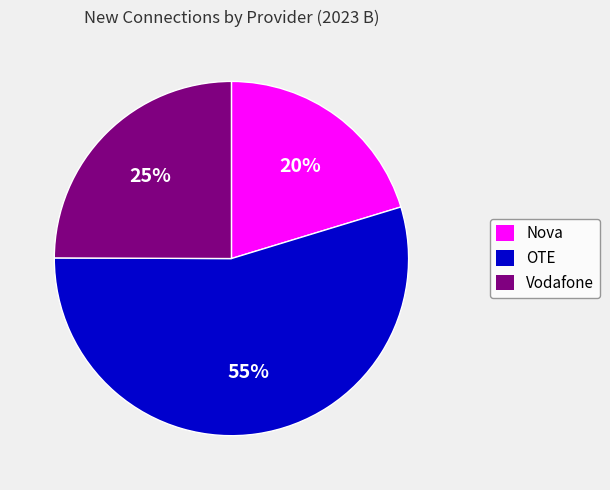

Is it true that Nova is 20% of the pie?

True